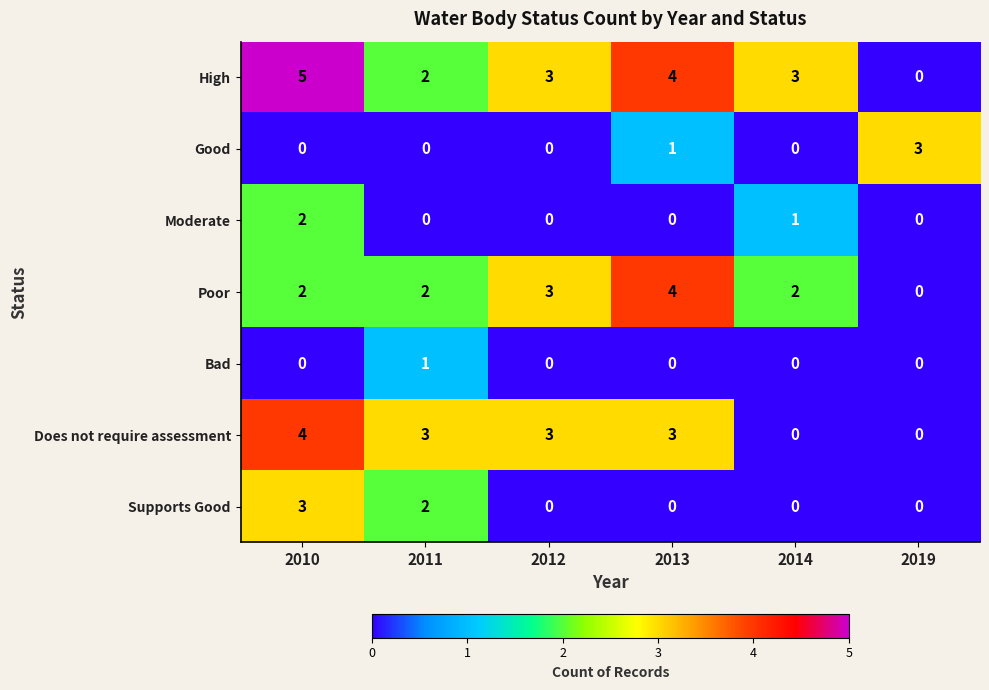

At which category is the sum across all series the highest?

2010